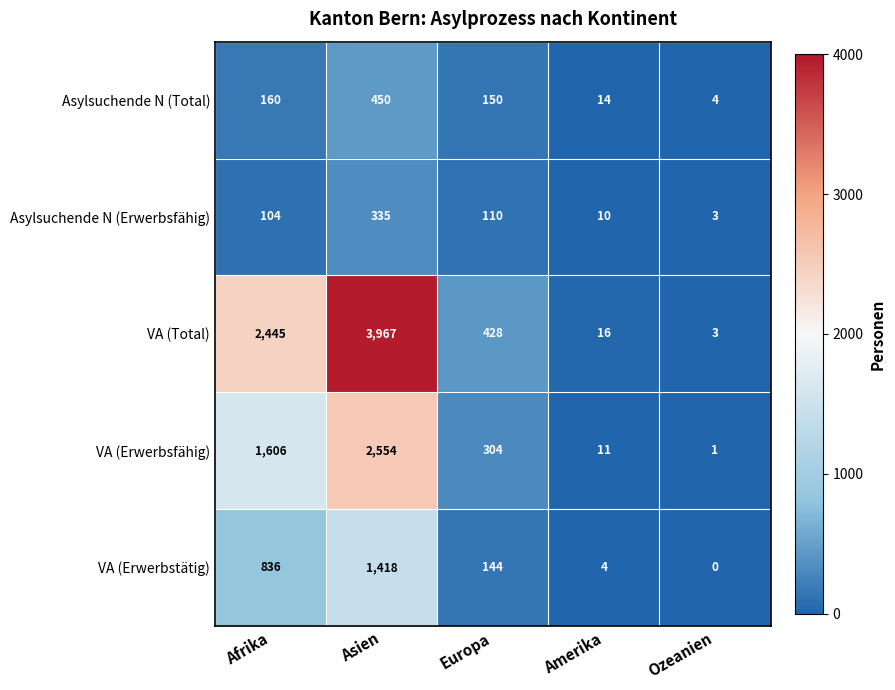

How many categories are shown in the chart?

5